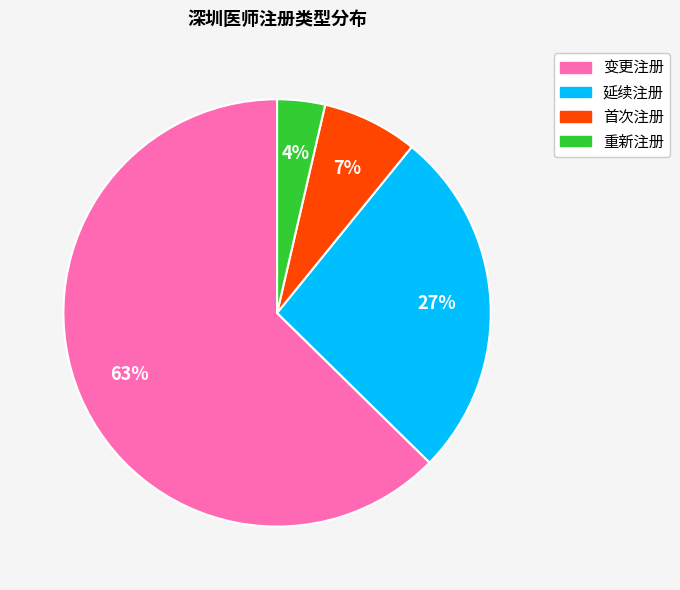

Count the number of slices in the pie.

4